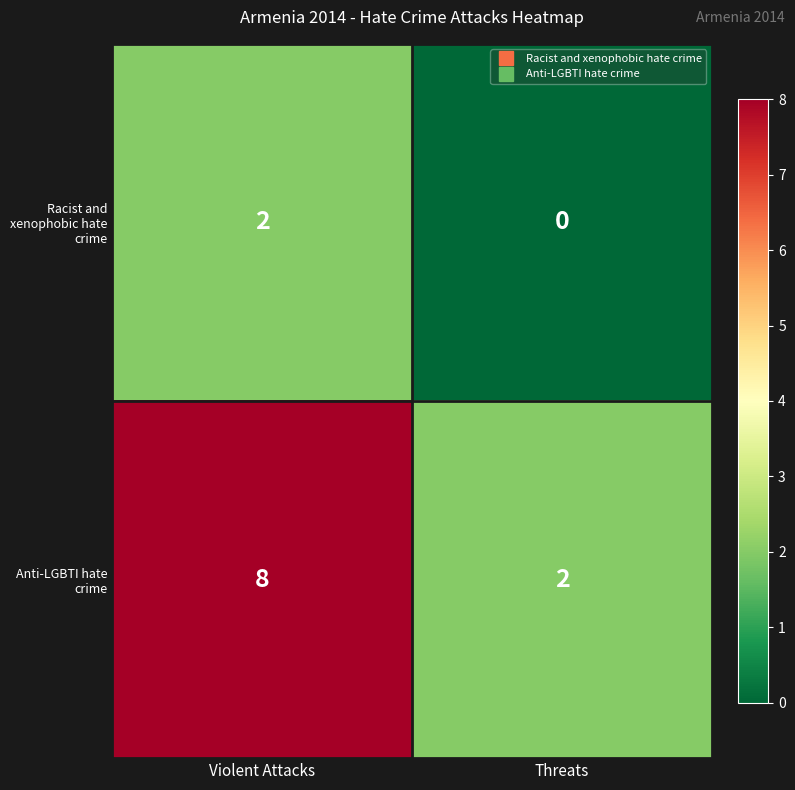

Which category has the highest value across all series?

Violent Attacks